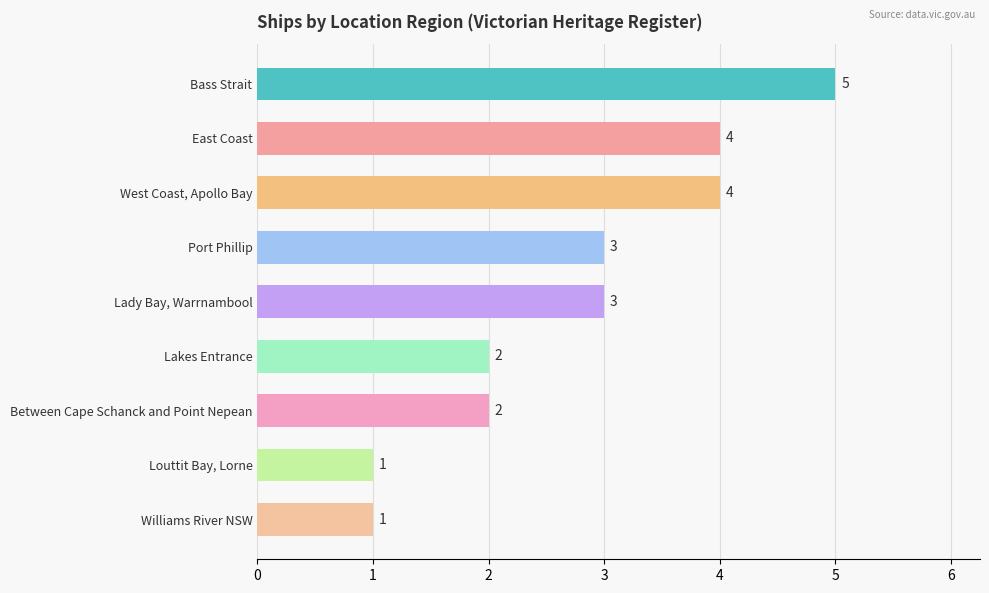

What is the average value?

3